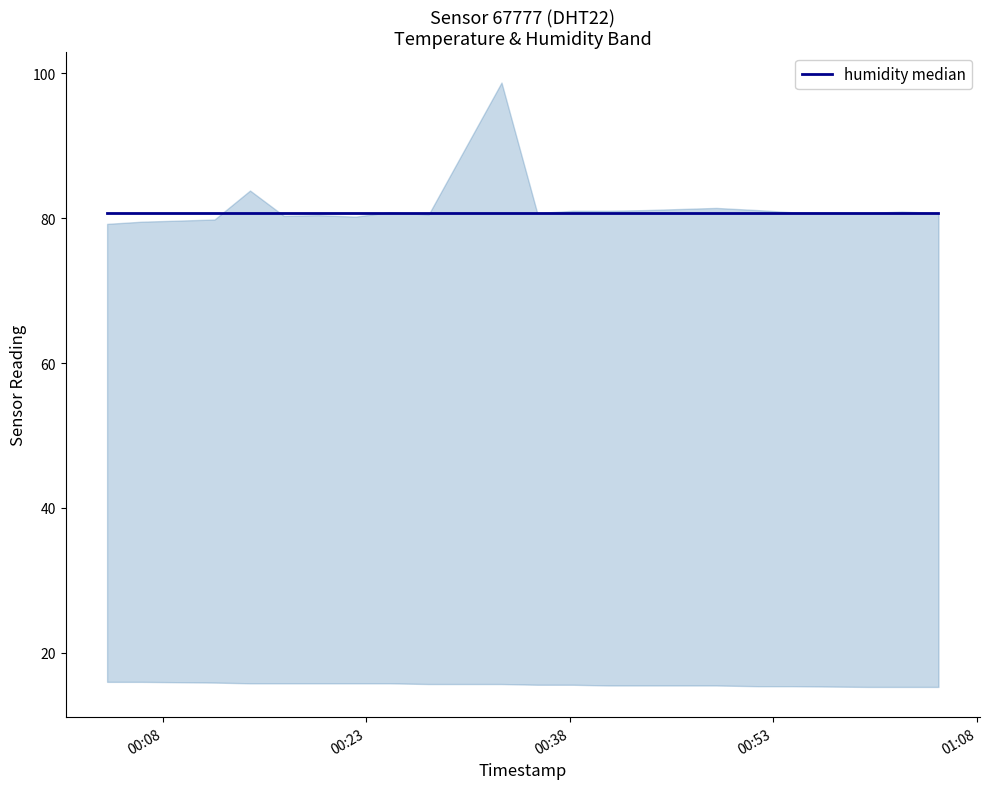

In humidity, how many points are higher than both neighbors (excluding endpoints)?

6